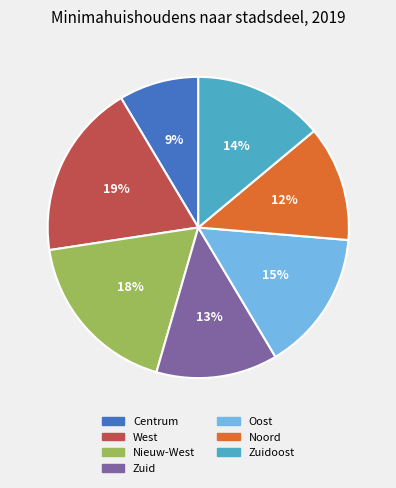

What is the ratio of the value at Centrum to the value at Zuid?

0.7